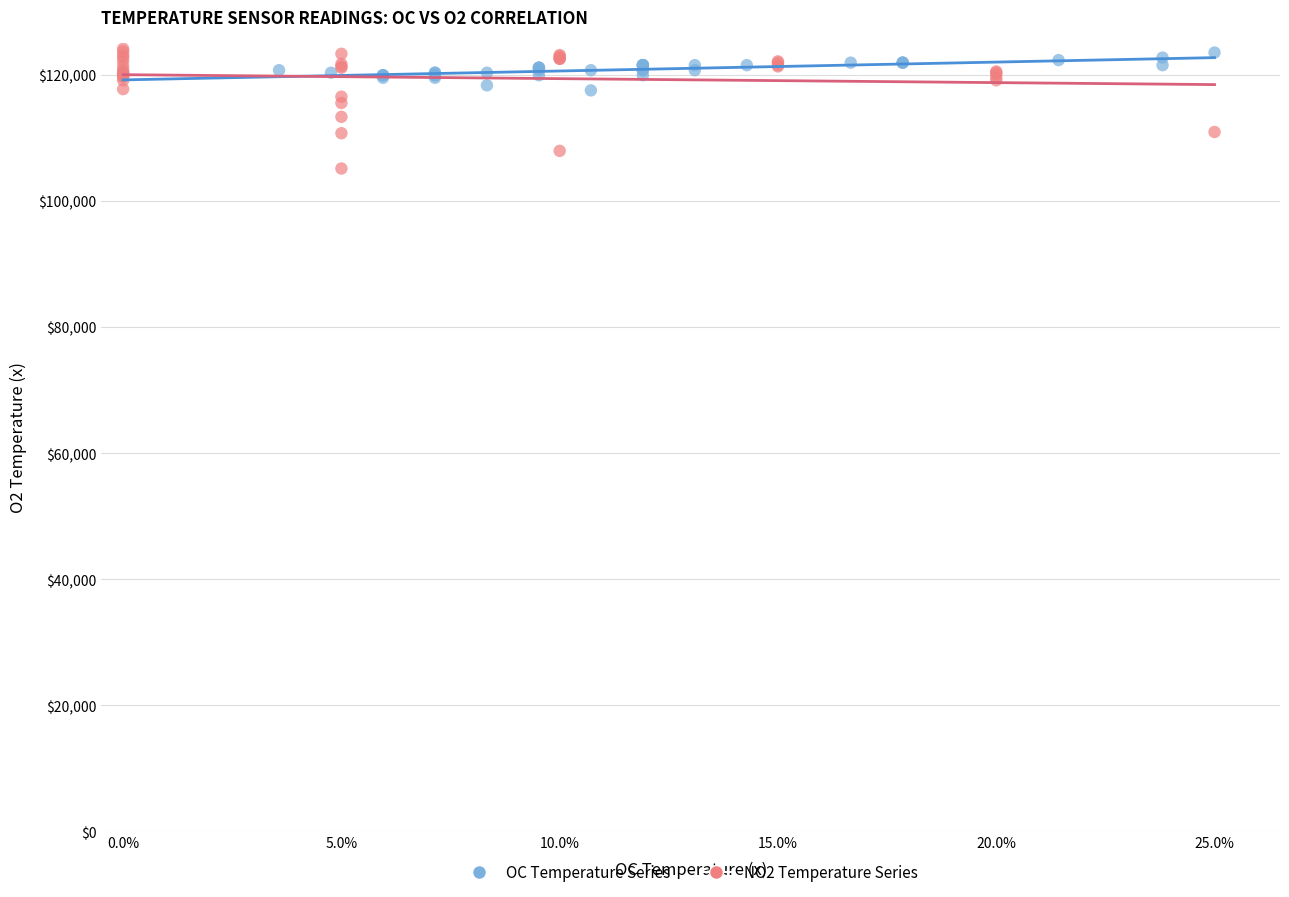

Which series has the largest Y range (max minus min)?

NO2 Temperature Series